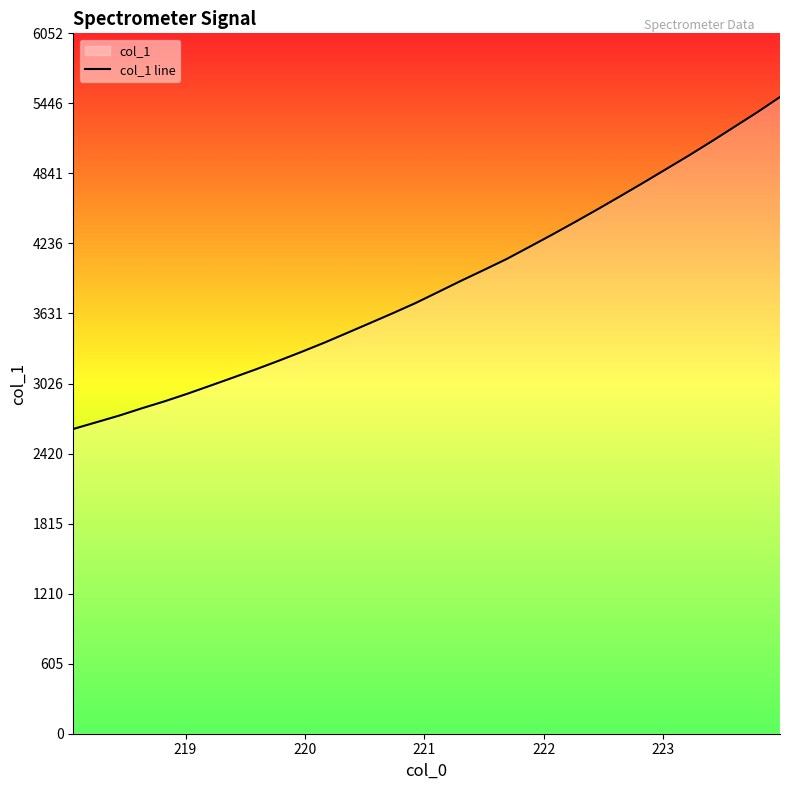

How many categories are shown in the chart?

32